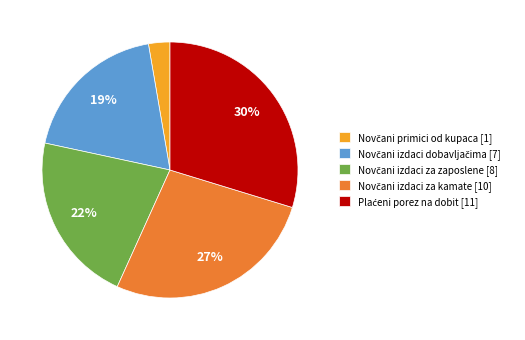

Is there a majority slice in this chart?

No